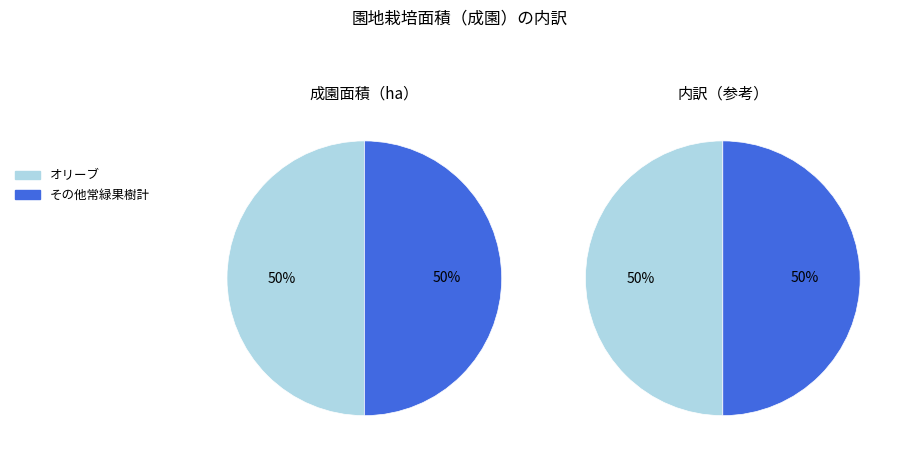

To the nearest percent, what is the combined percentage of オリーブ and その他常緑果樹計?

100%